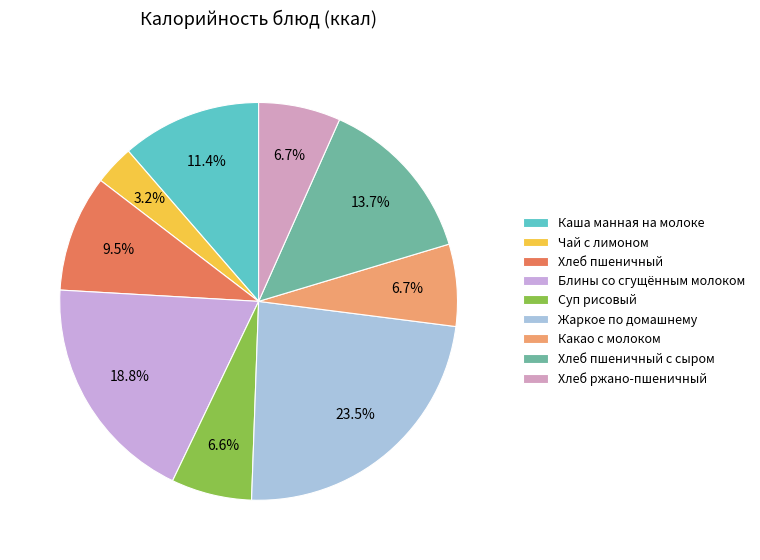

The Хлеб пшеничный с сыром slice represents 14% of the pie. True or false?

True